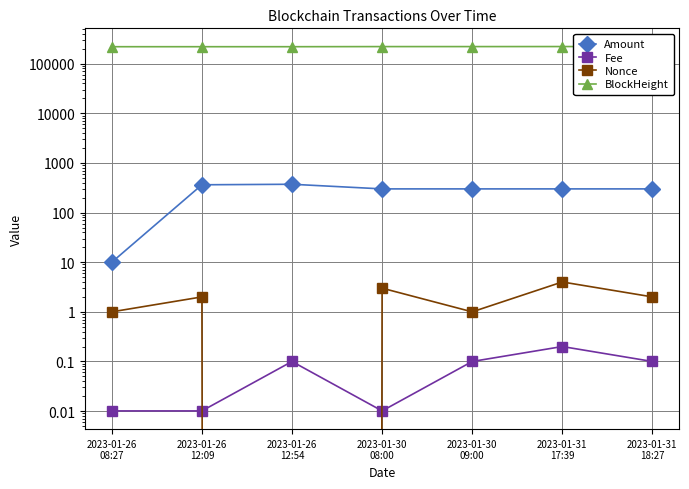

Reading left to right, transcribe all the data shown in this chart.

Amount: 10.0	363.0	371.9	300.0	299.9	300.0	299.9
Fee: 0.0	0.0	0.1	0.0	0.1	0.2	0.1
Nonce: 1.0	2.0	0.0	3.0	1.0	4.0	2.0
BlockHeight: 219593.0	219638.0	219648.0	220795.0	220803.0	221218.0	221228.0